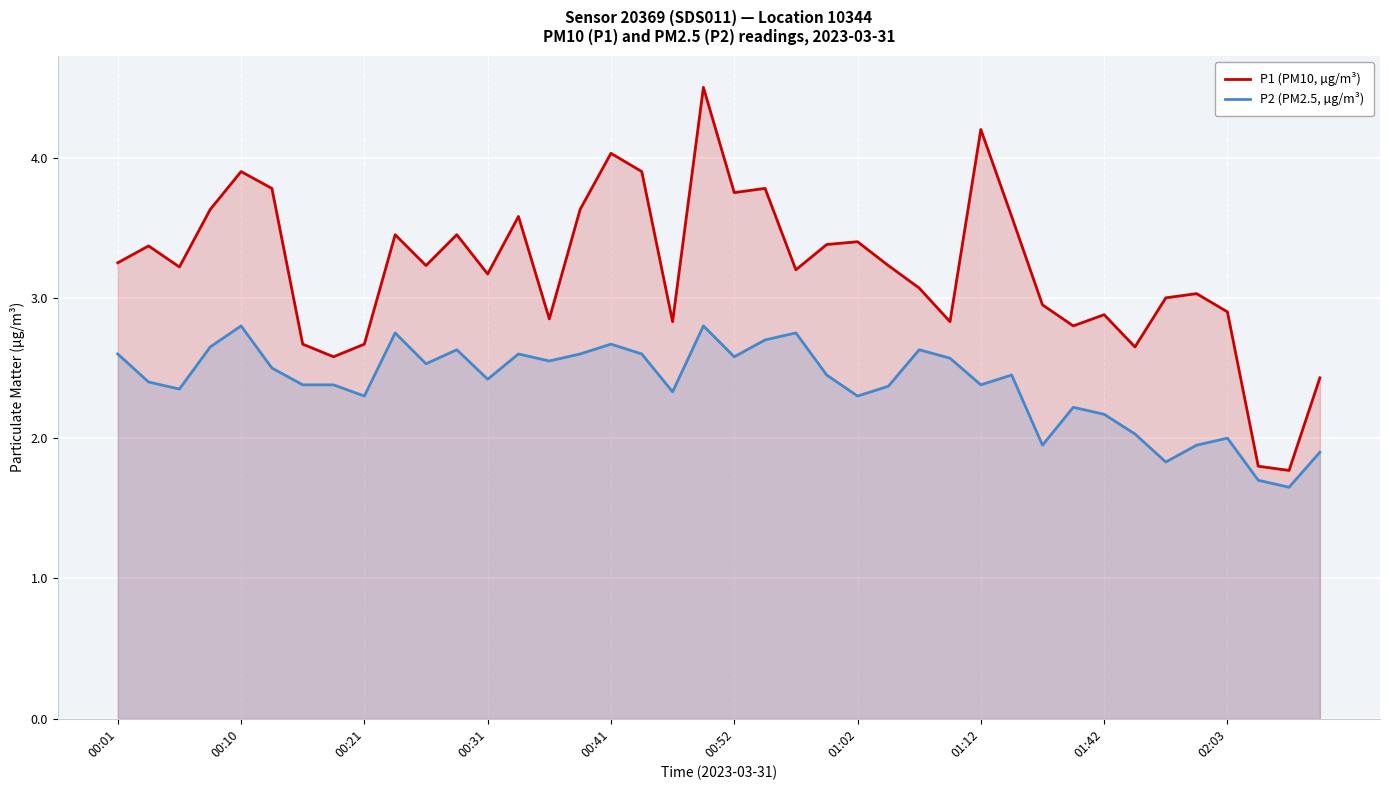

Rank the series by their average value, from lowest to highest.

P2 (PM2.5, µg/m³), P1 (PM10, µg/m³)